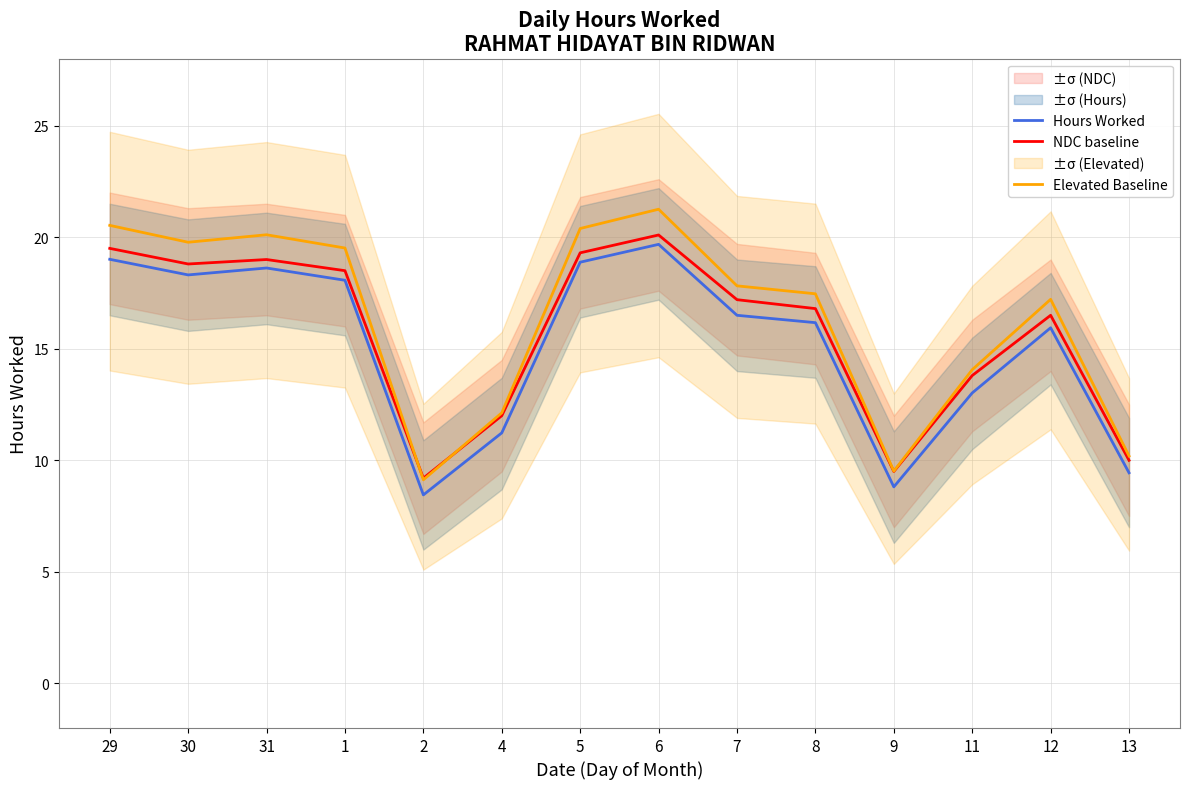

How many values in the Elevated Baseline series exceed 17?

9